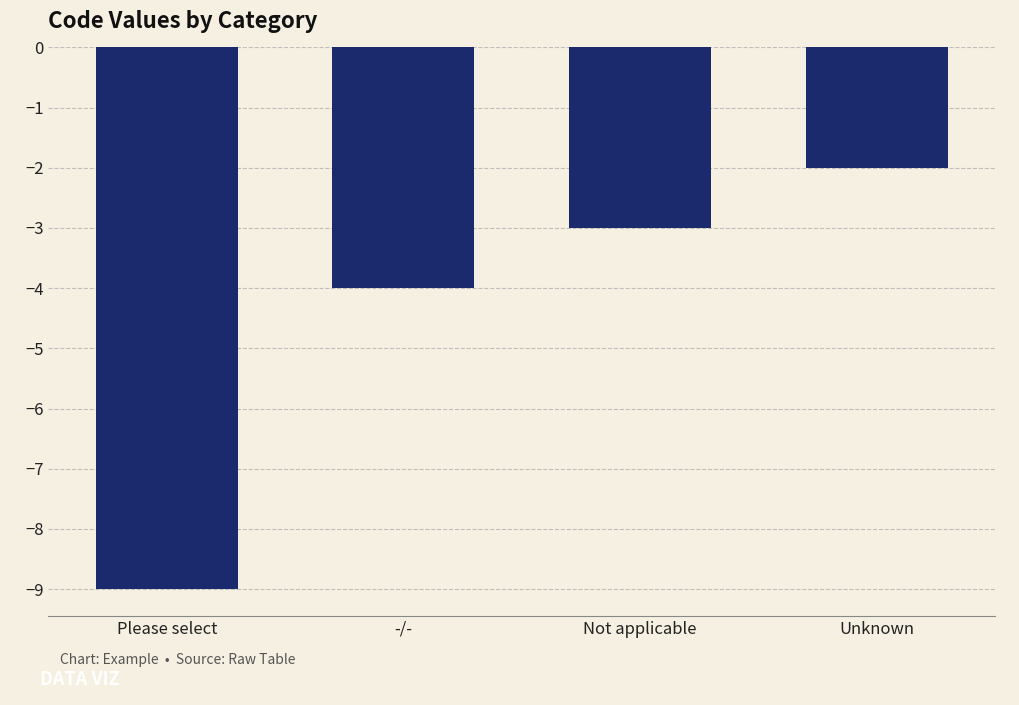

True or false: the data shows -2 at Unknown.

True